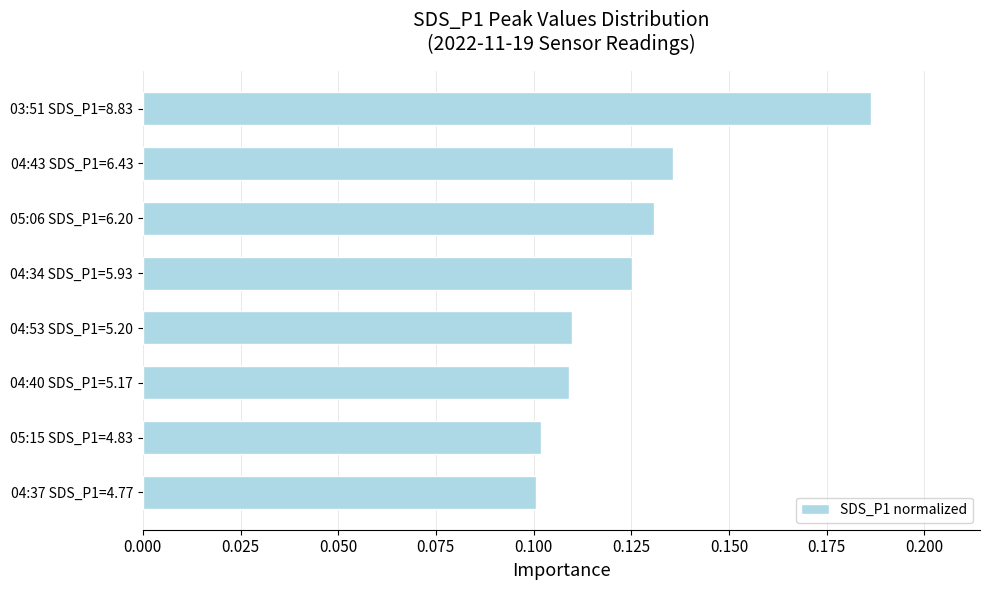

How many bars are there in total?

8